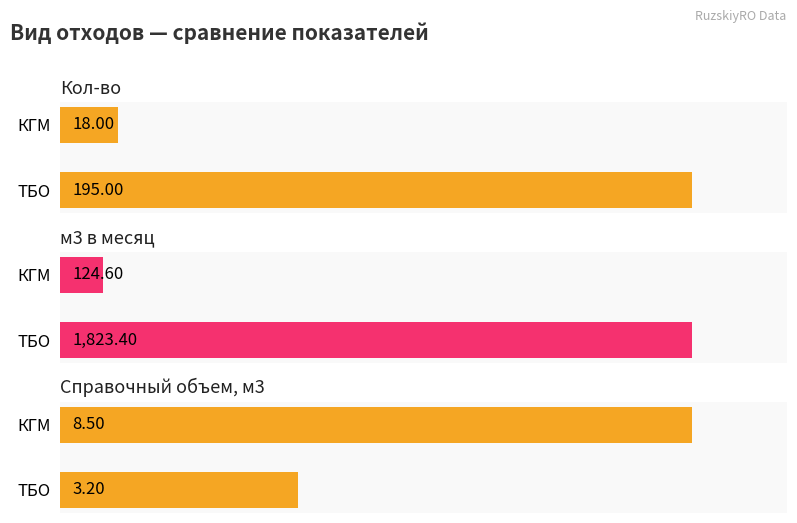

How many groups of bars are there?

2